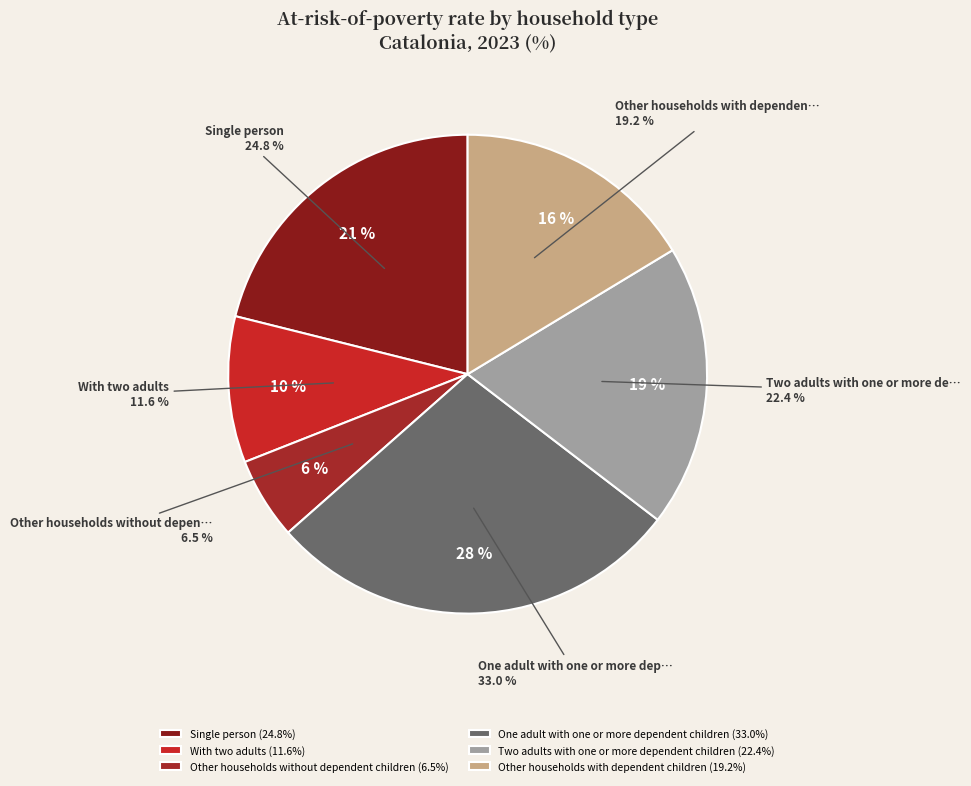

To the nearest percent, what percentage of the pie is Two adults with one or more dependent children?

19%